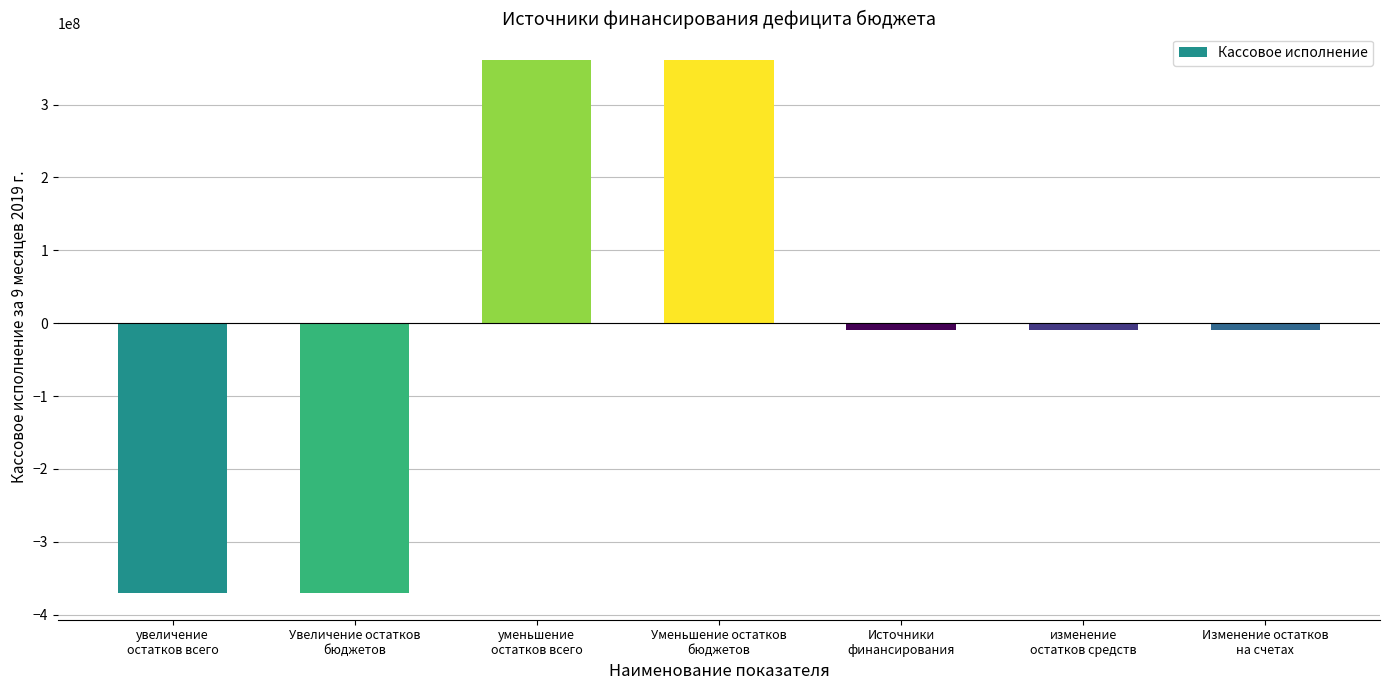

What is the approximate value at Источники
финансирования?

-9613548.6